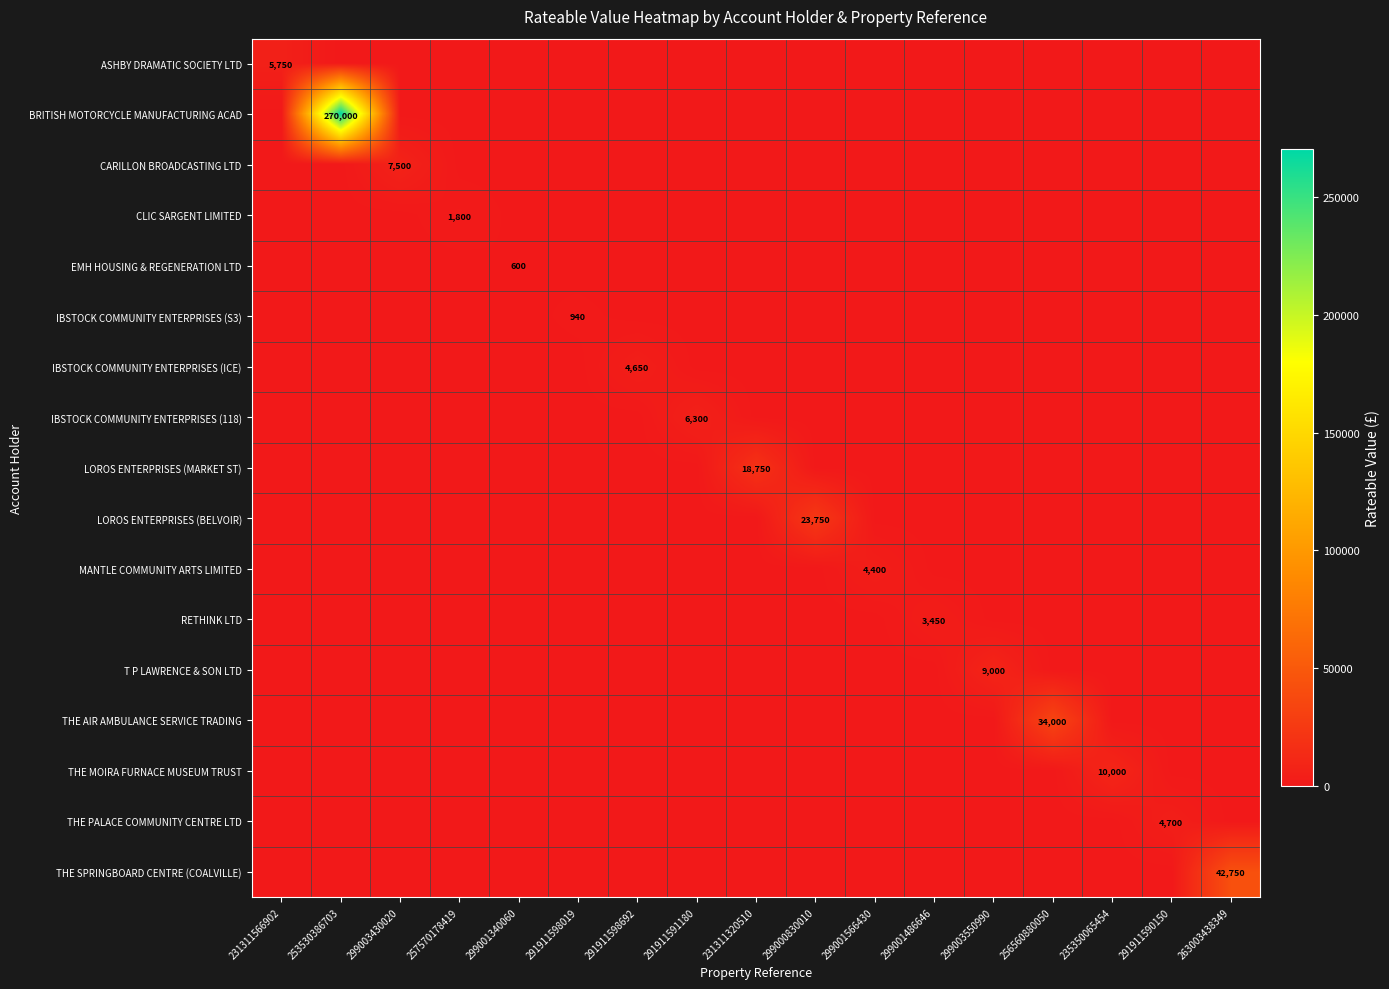

What is the greatest value displayed?

270000